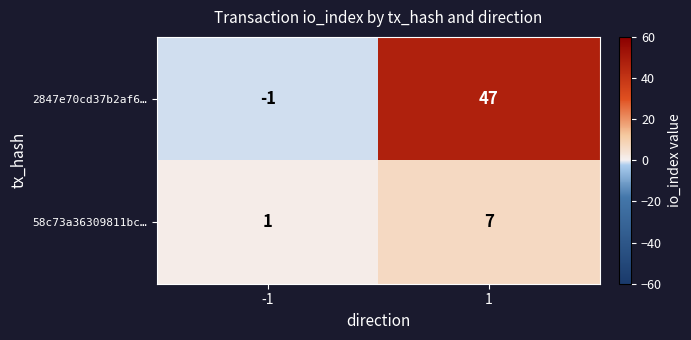

At -1, list the series in order from smallest to largest.

2847e70cd37b2af6…, 58c73a36309811bc…